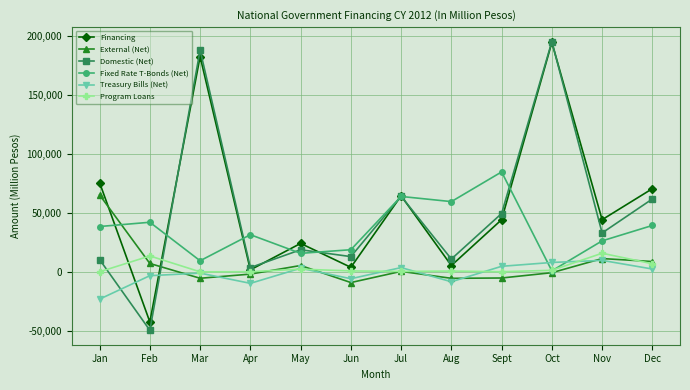

True or false: Program Loans and Treasury Bills (Net) cross at least once.

True